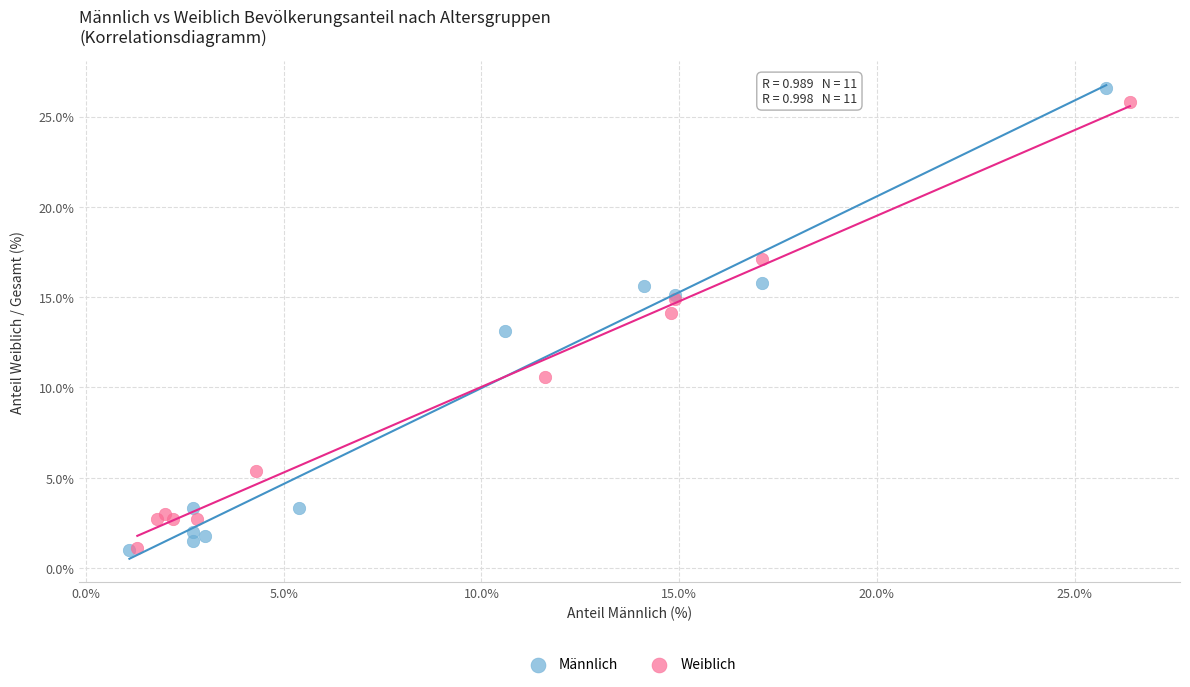

Which series has the largest Y range (max minus min)?

Männlich